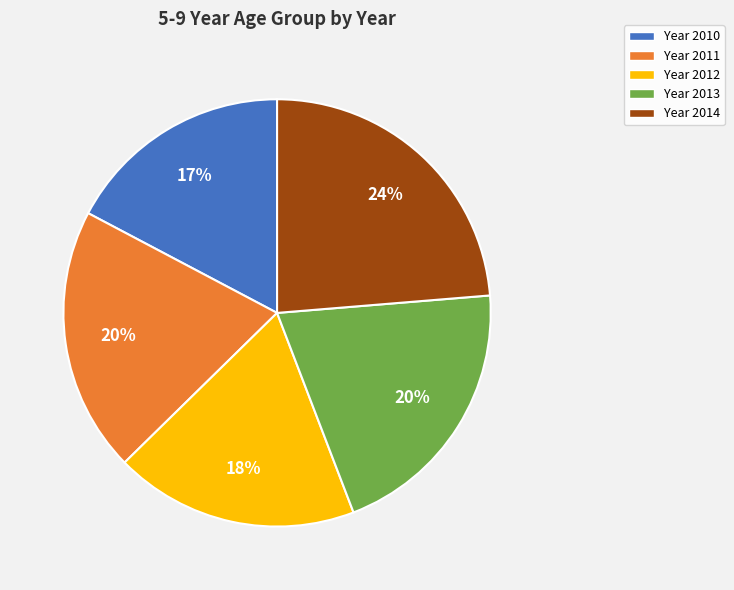

To the nearest percent, what is the average slice percentage?

20%